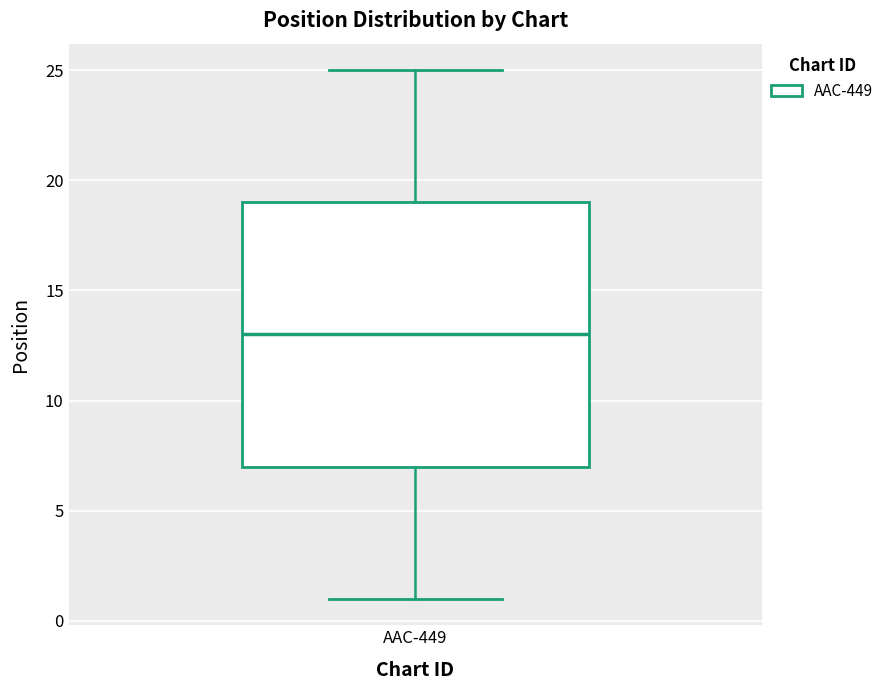

Read this box plot against the y-axis: the position of the median line, the range covered by the box, and the ends of both whiskers. The values are not printed on the chart, so give them approximately, as read against the axis.

median 13, box 7 to 19, whiskers 1 to 25